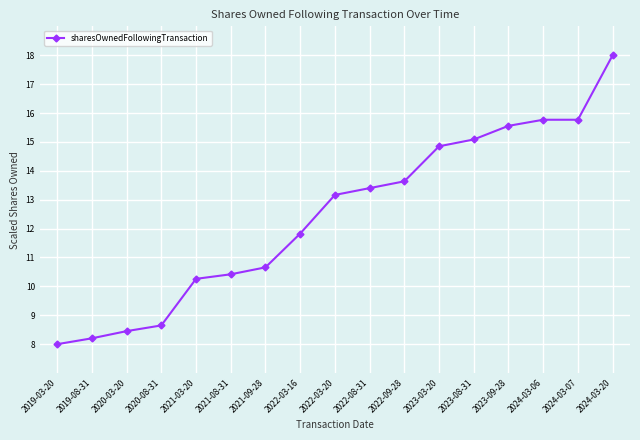

Reading left to right, transcribe all the data shown in this chart.

2019-03-20=8.0	2019-08-31=8.2	2020-03-20=8.5	2020-08-31=8.6	2021-03-20=10.3	2021-08-31=10.4	2021-09-28=10.7	2022-03-16=11.8	2022-03-20=13.2	2022-08-31=13.4	2022-09-28=13.6	2023-03-20=14.8	2023-08-31=15.1	2023-09-28=15.6	2024-03-06=15.8	2024-03-07=15.8	2024-03-20=18.0